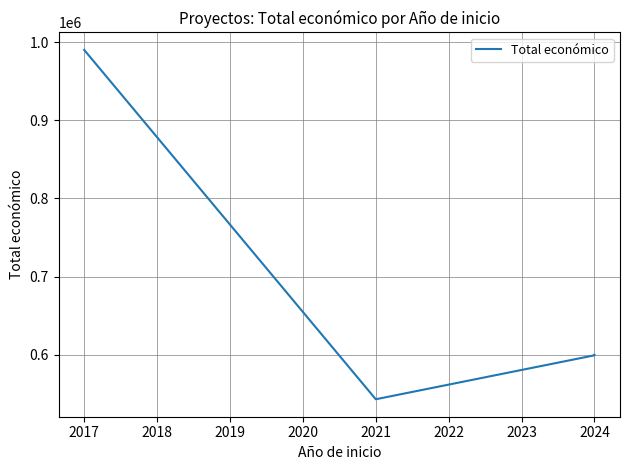

What is the average value?

683201